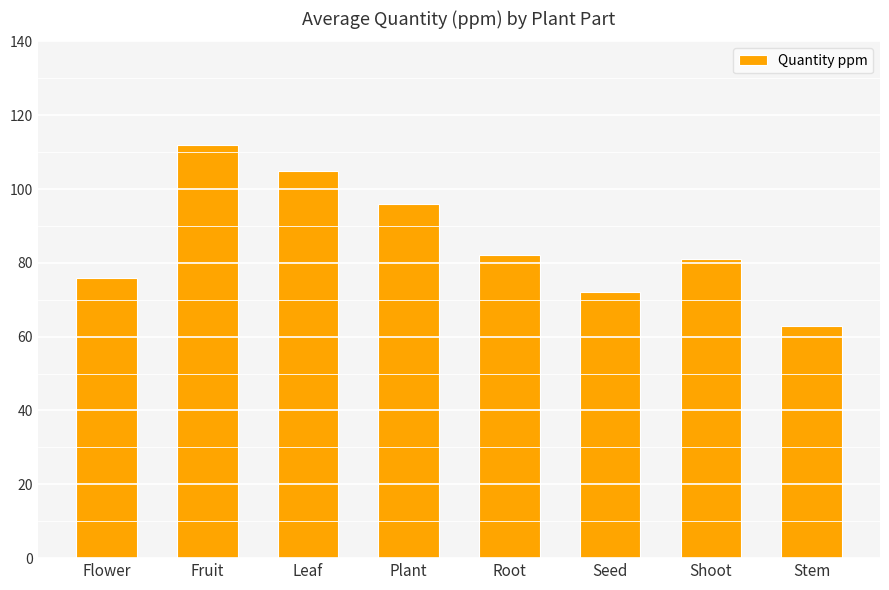

What is the label of the 8th bar from the left?

Stem